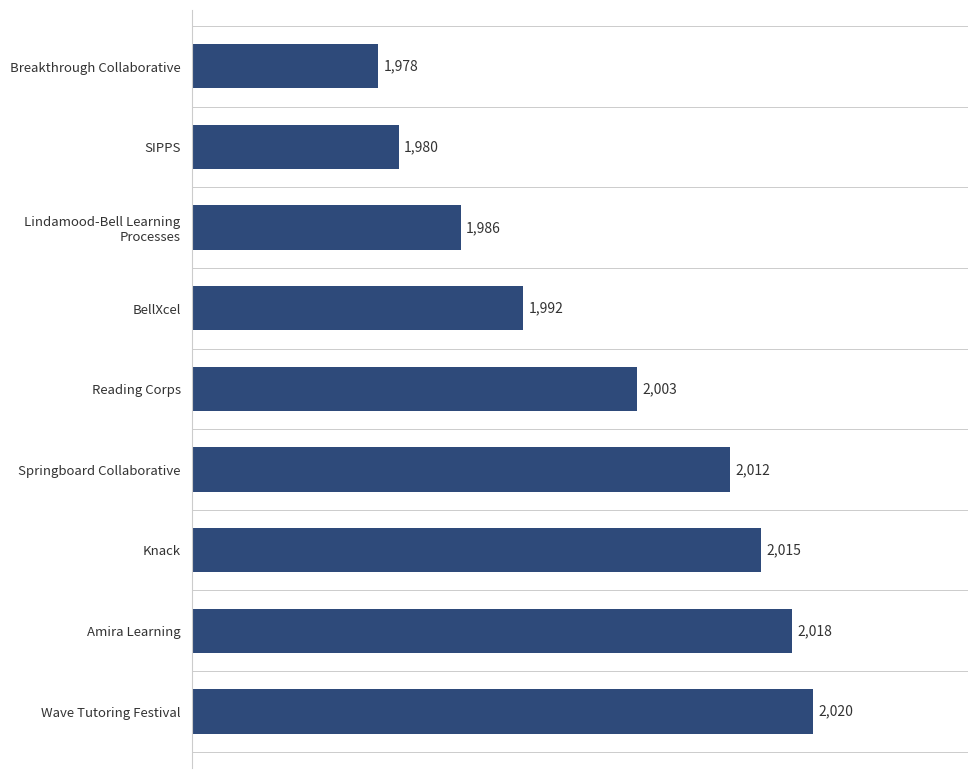

How many series are shown in this chart?

1